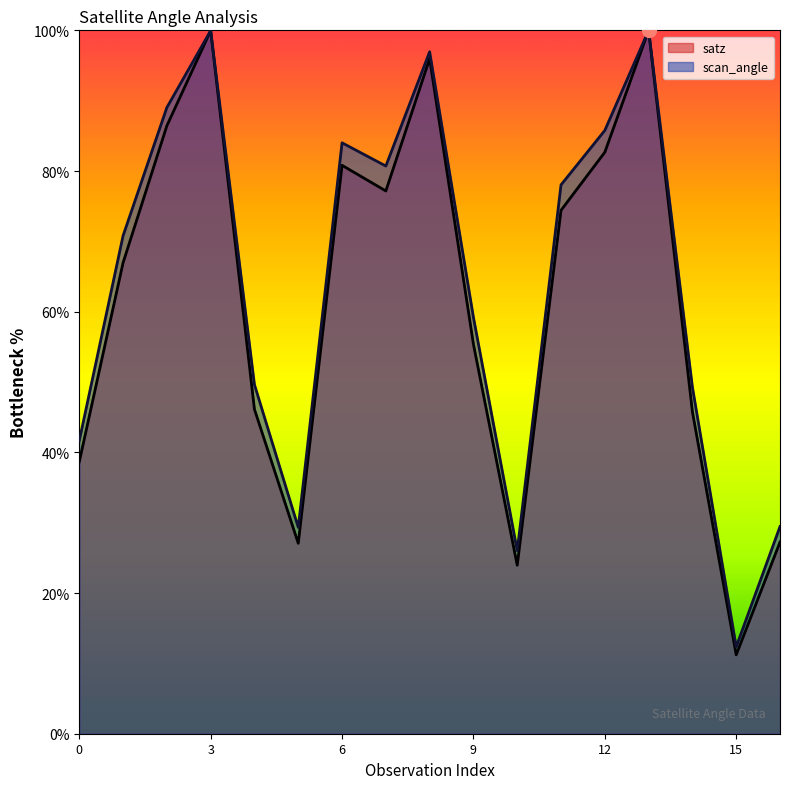

Rank the categories by value from lowest to highest.

15, 10, 5, 16, 0, 14, 4, 9, 1, 11, 7, 6, 12, 2, 8, 3, 13